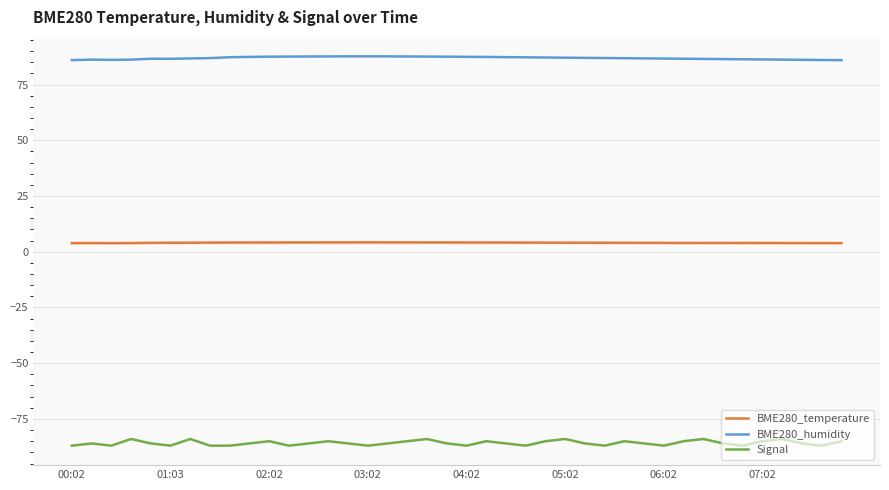

Which series has the largest range (max minus min)?

Signal